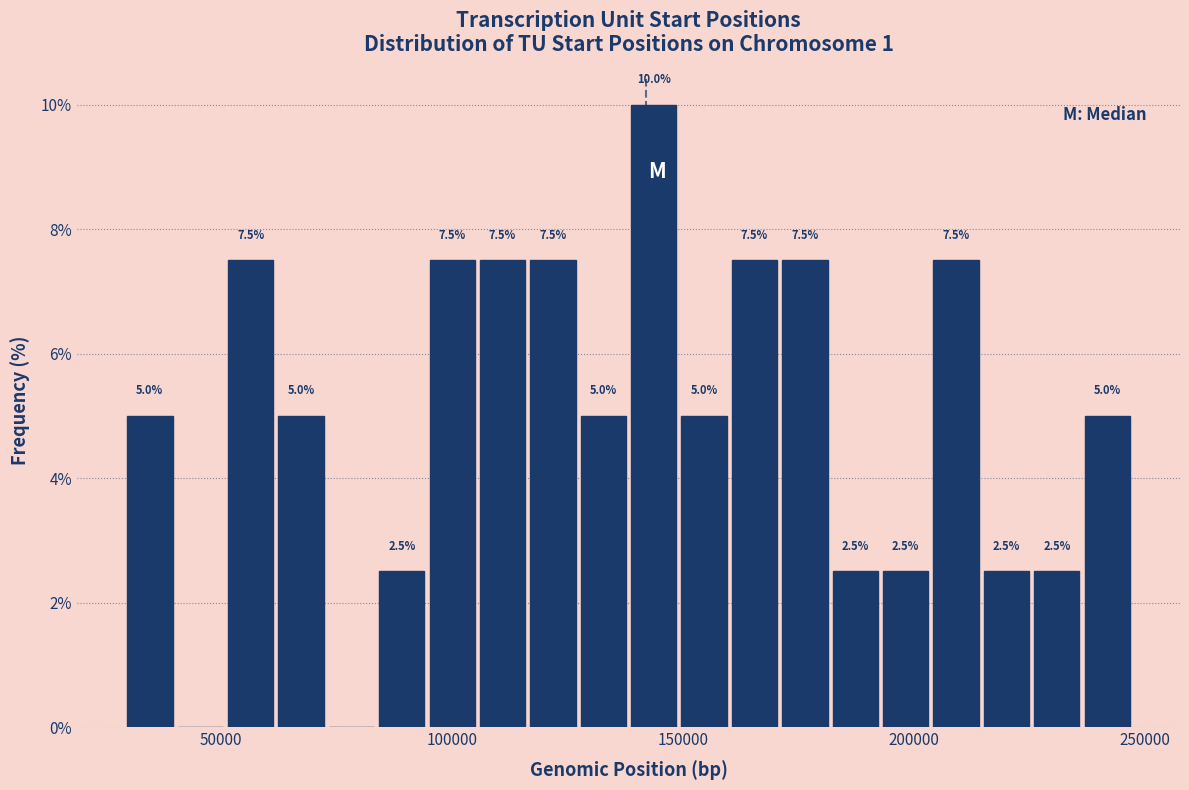

Around what value on the x-axis is the tallest bar? Give the approximate position of its centre, as read against the axis.

145000